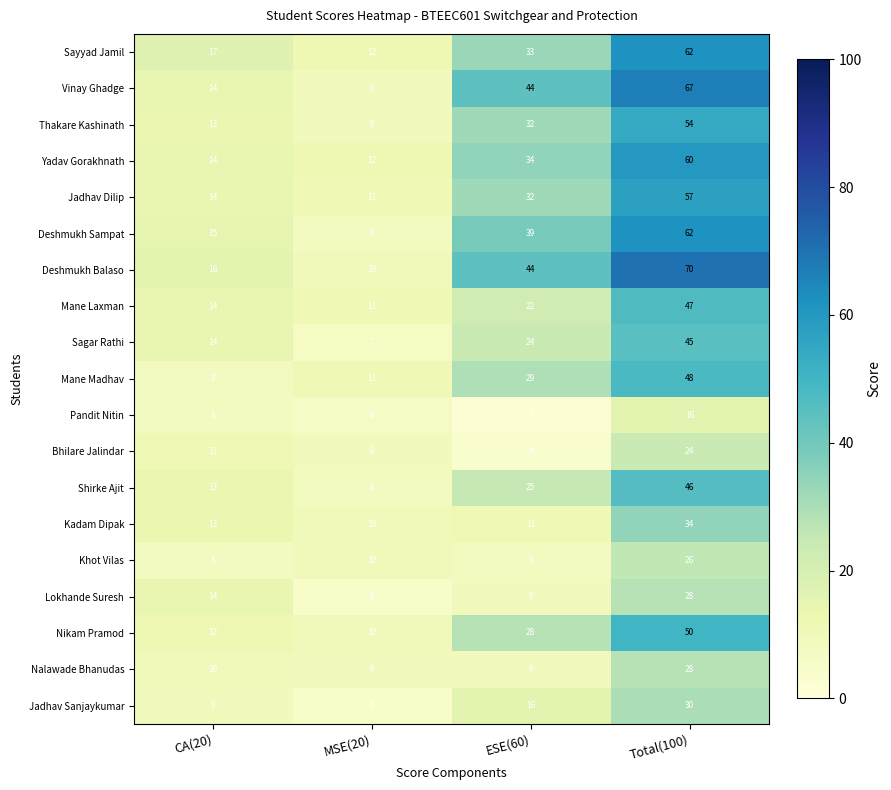

How many categories are shown in the chart?

4